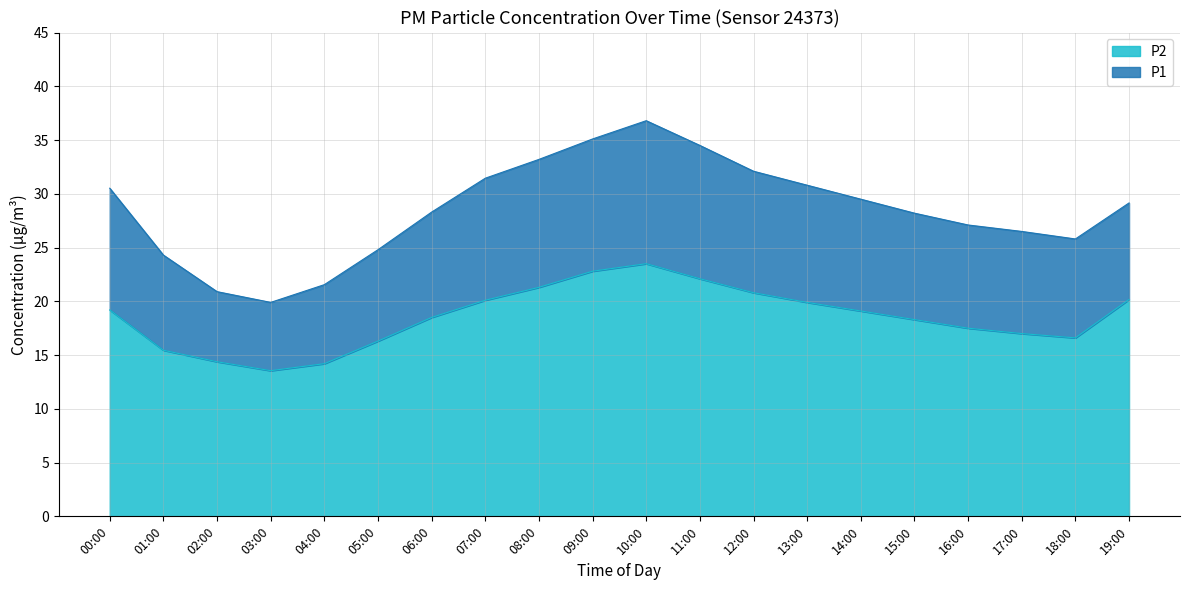

At which category does P1 reach its first local valley?

03:00